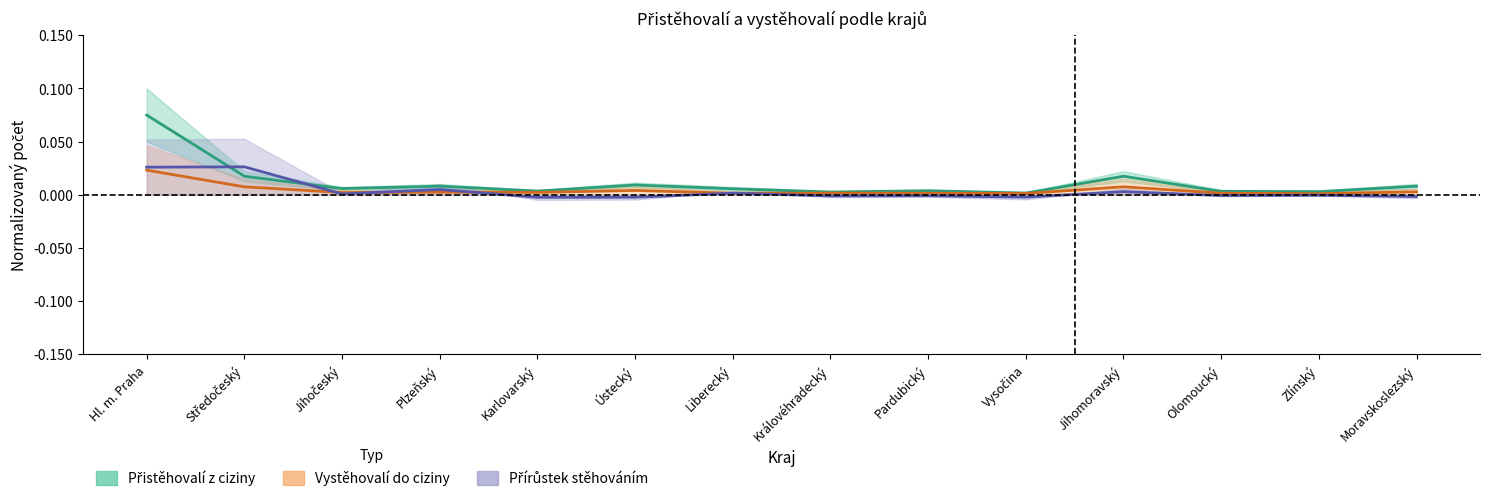

Which series has the largest total across all categories?

Přistěhovalí z ciziny – střed